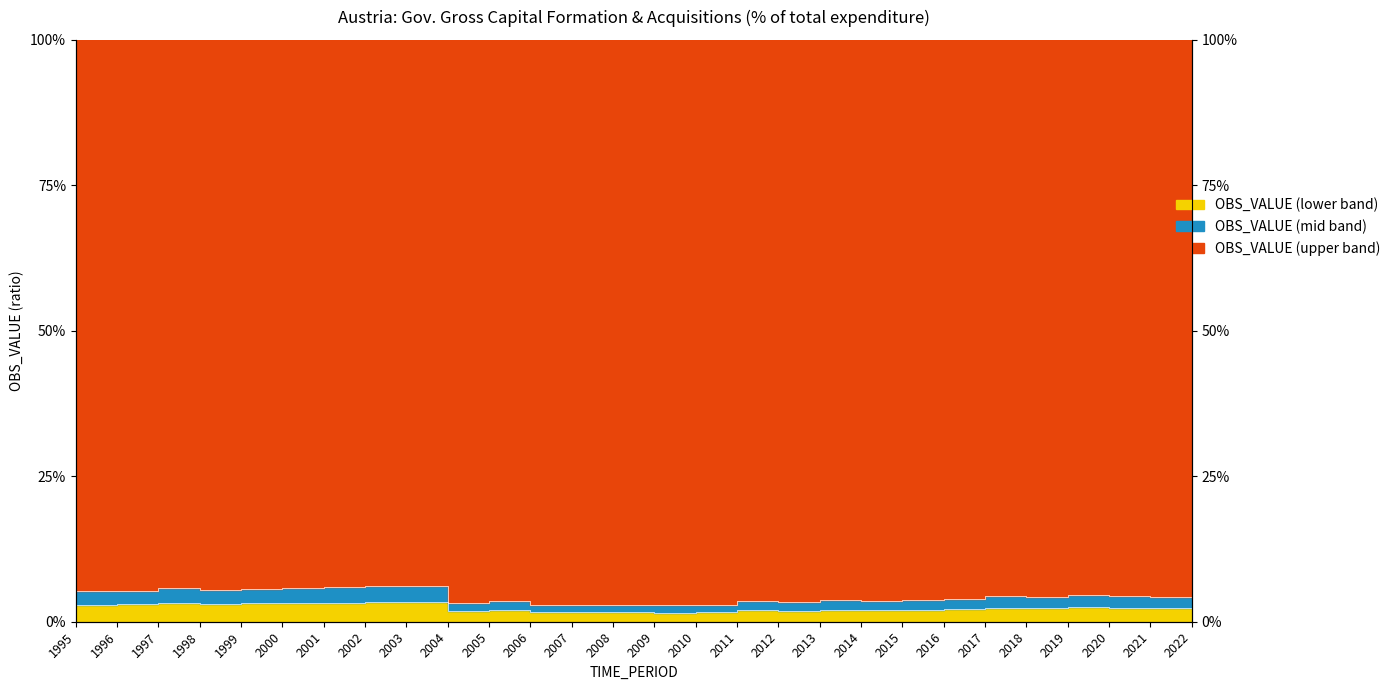

Rank the categories by value from lowest to highest.

2009, 2010, 2007, 2008, 2006, 2004, 2012, 2005, 2011, 2014, 2013, 2015, 2016, 2022, 2021, 2018, 2020, 2017, 2019, 1995, 1996, 1998, 1999, 1997, 2000, 2001, 2002, 2003